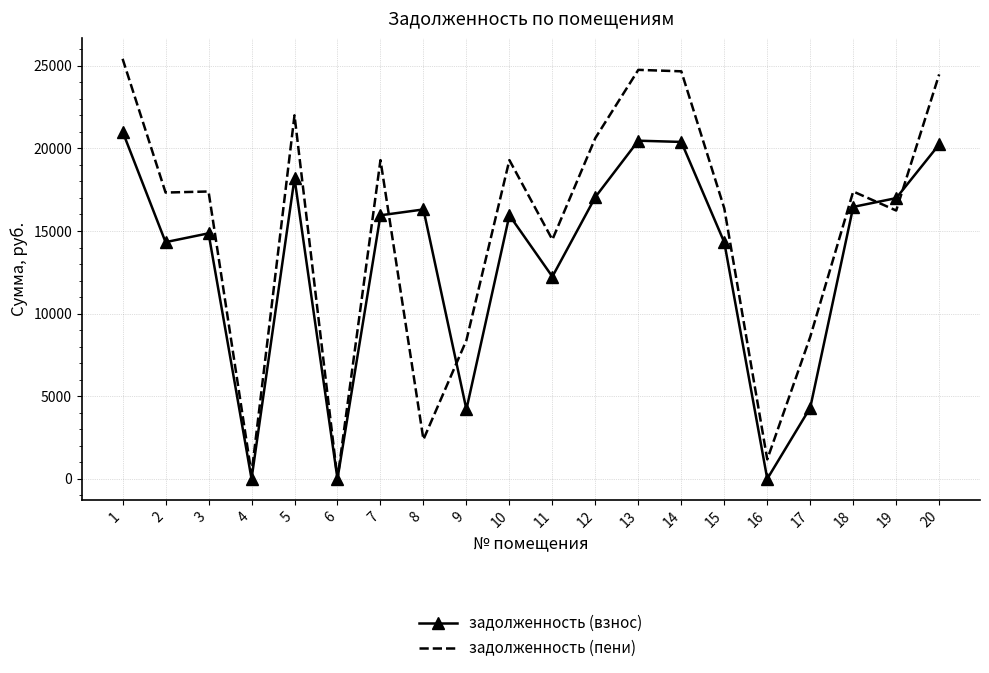

At 20, list the series in order from smallest to largest.

задолженность (взнос), задолженность (пени)